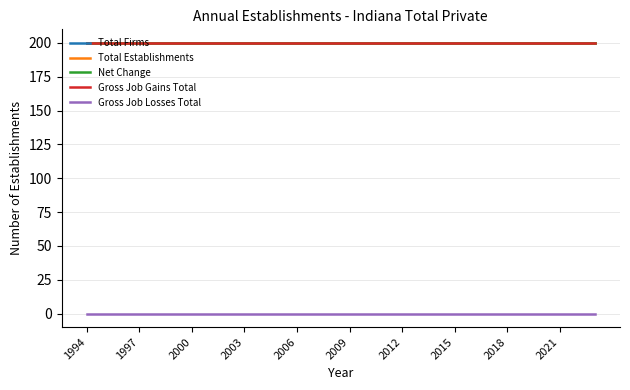

What is the greatest value displayed?

200